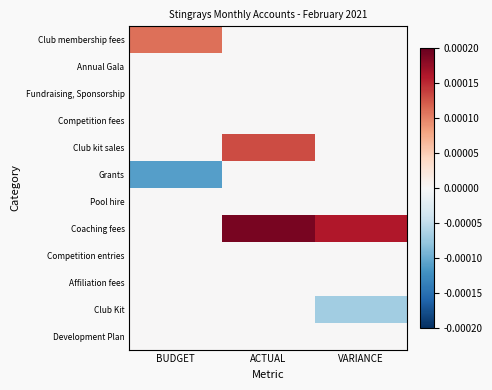

At how many categories does at least one series exceed 0?

3